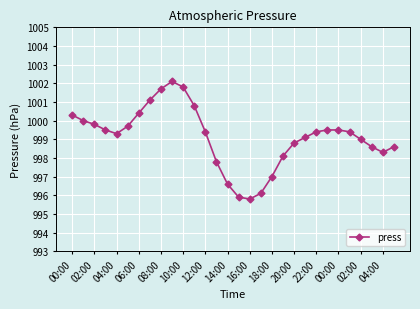

How many series are shown in this chart?

1